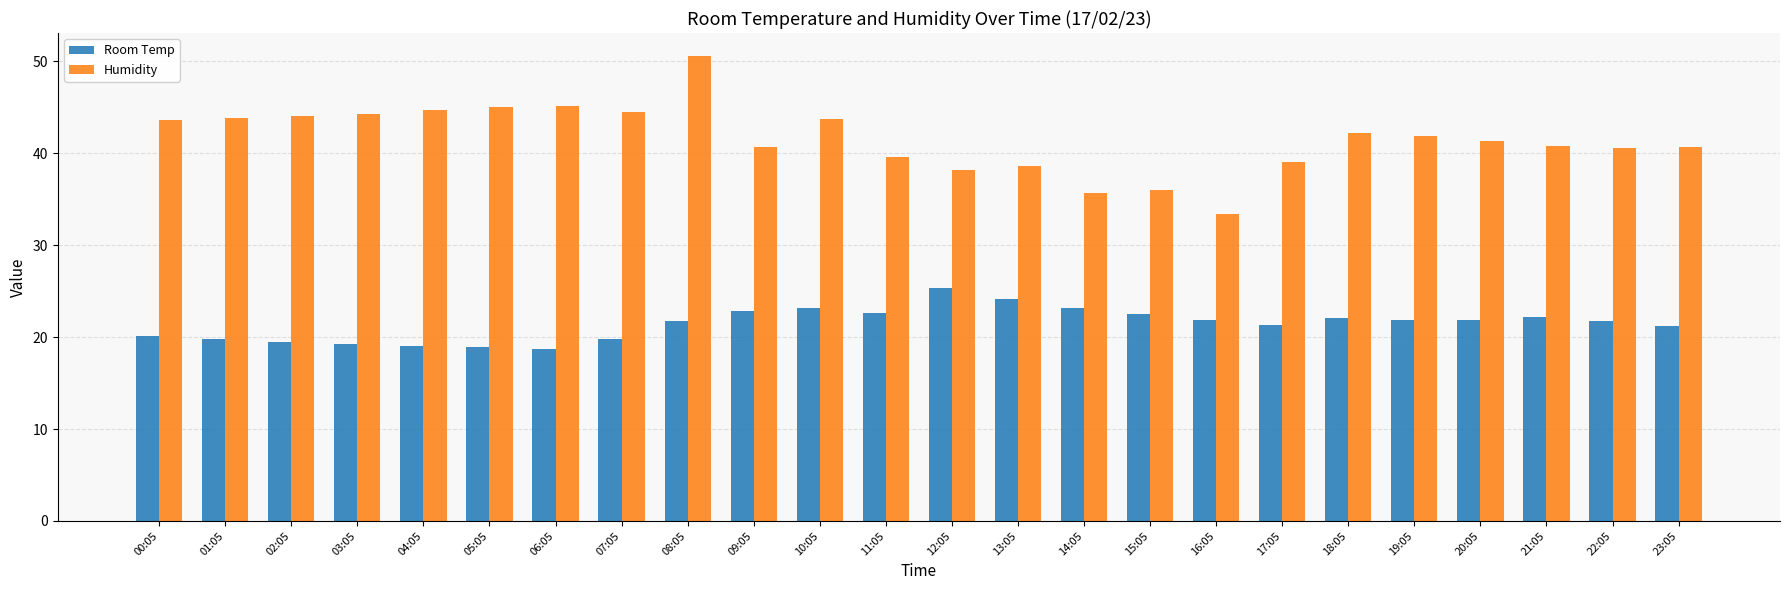

Does the chart contain stacked bars?

No